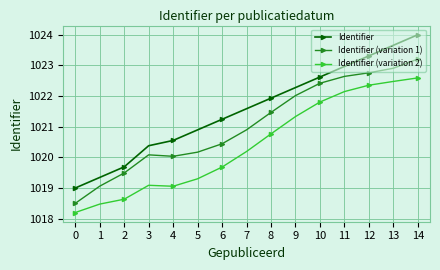

True or false: Identifier and Identifier (variation 2) cross at least once.

False